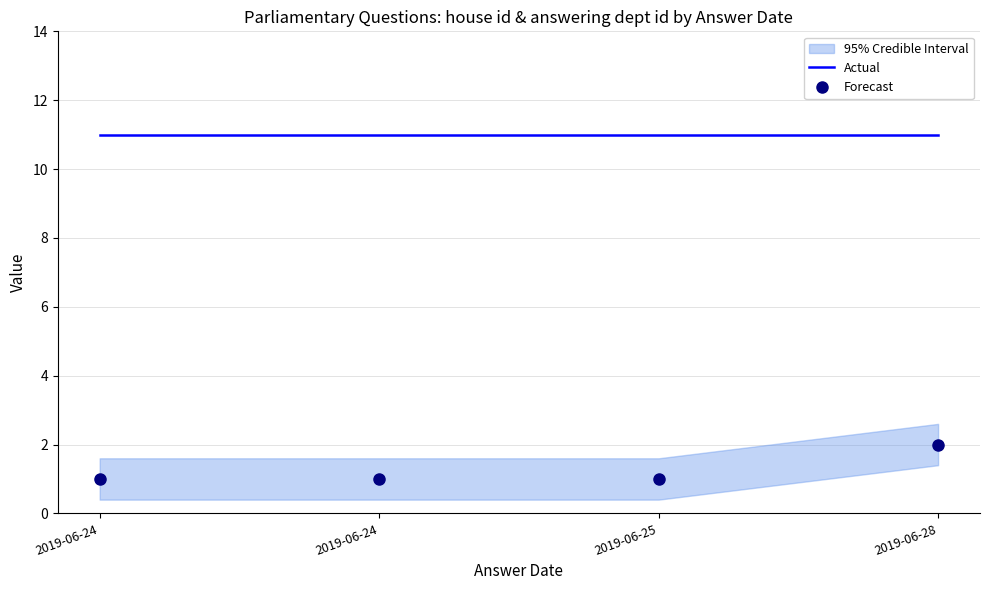

Is the value of Forecast at 2019-06-24 greater than the value of Actual at 2019-06-25?

No